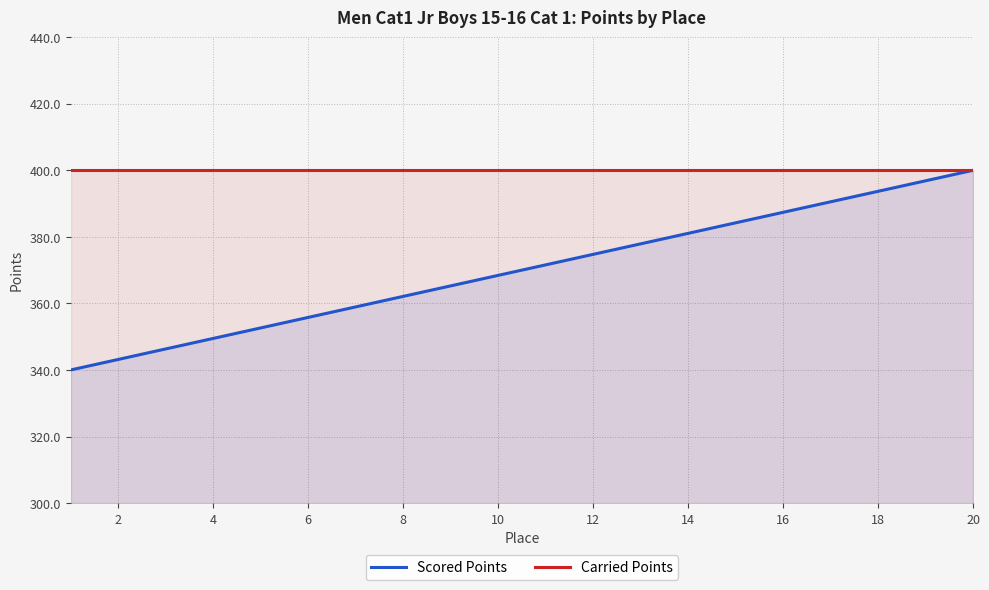

Reading left to right, list all the values displayed in this chart.

Scored Points: 340.0	343.2	346.3	349.5	352.6	355.8	358.9	362.1	365.3	368.4	371.6	374.7	377.9	381.1	384.2	387.4	390.5	393.7	396.8	400.0
Carried Points: 400.0	400.0	400.0	400.0	400.0	400.0	400.0	400.0	400.0	400.0	400.0	400.0	400.0	400.0	400.0	400.0	400.0	400.0	400.0	400.0